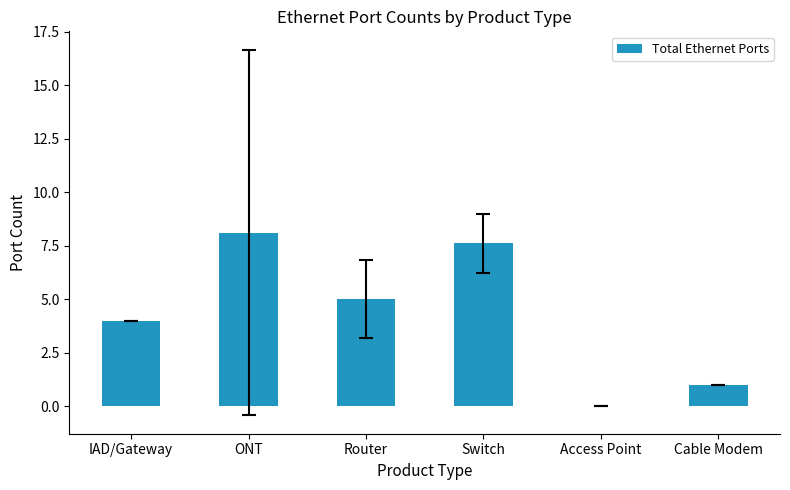

What is the ratio of the value at Switch to the value at Cable Modem?

7.6